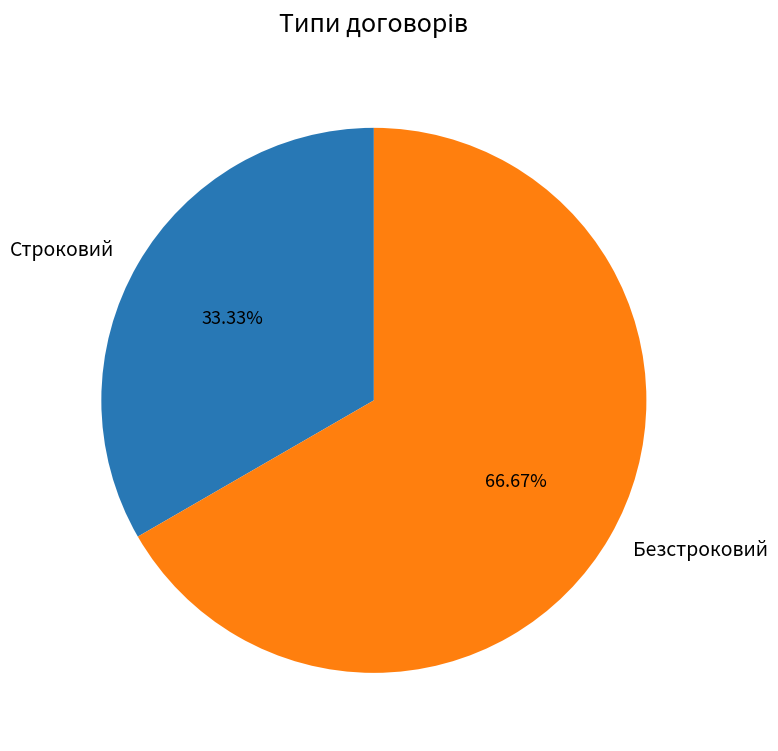

The Безстроковий slice represents 73% of the pie. True or false?

False